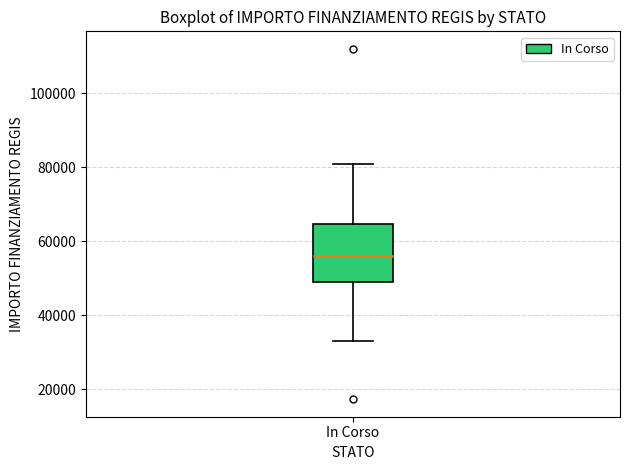

Where does the lower whisker of the box for In Corso end on the y-axis? The values are not printed on the chart, so give them approximately, as read against the axis.

32000